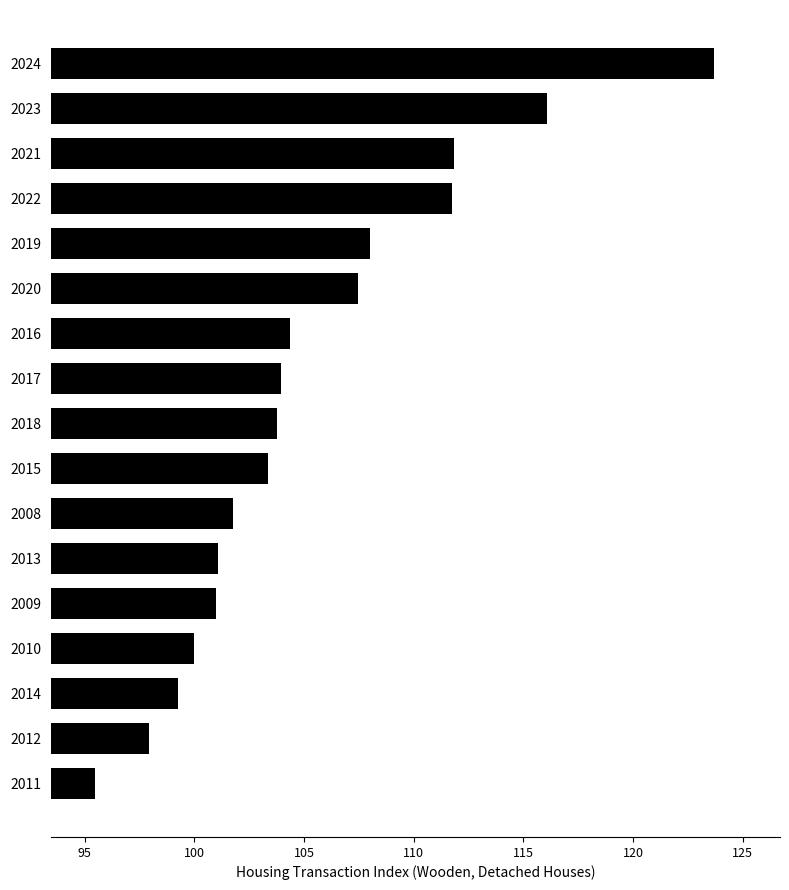

Which label corresponds to the largest value in the chart?

2024